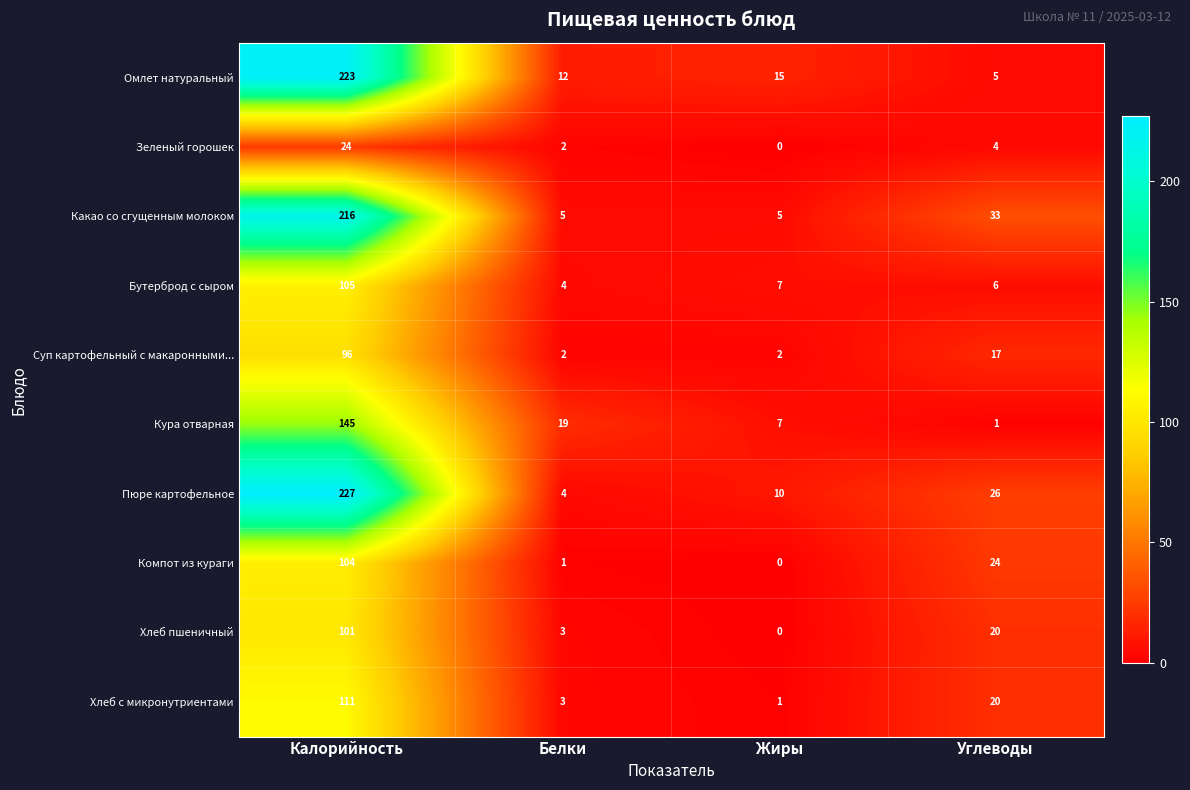

Count the number of categories in the chart.

4